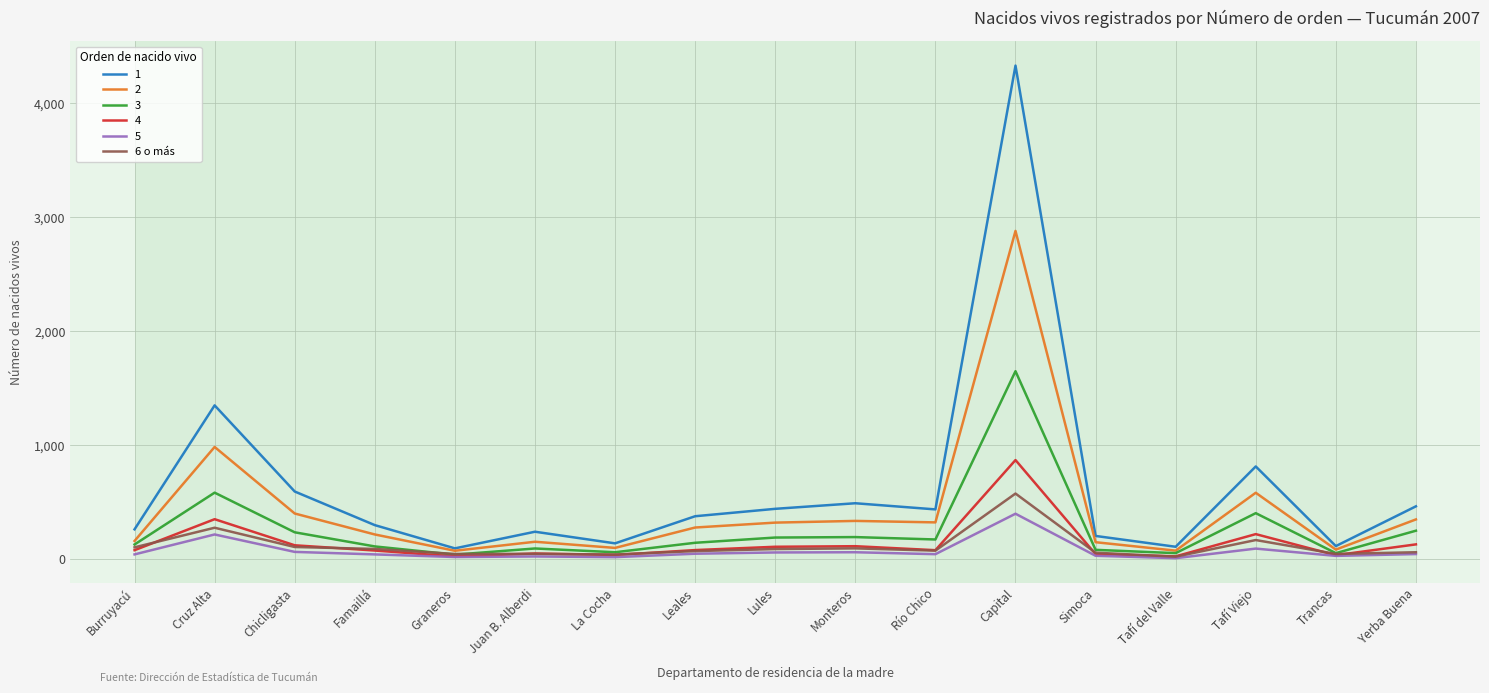

Is the value of 5 at Trancas greater than the value of 1 at Tafí Viejo?

No